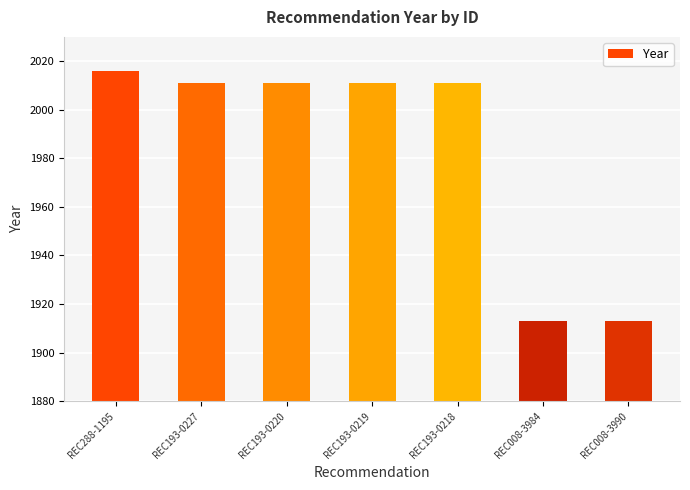

Between REC008-3990 and REC193-0227, which is larger?

REC193-0227